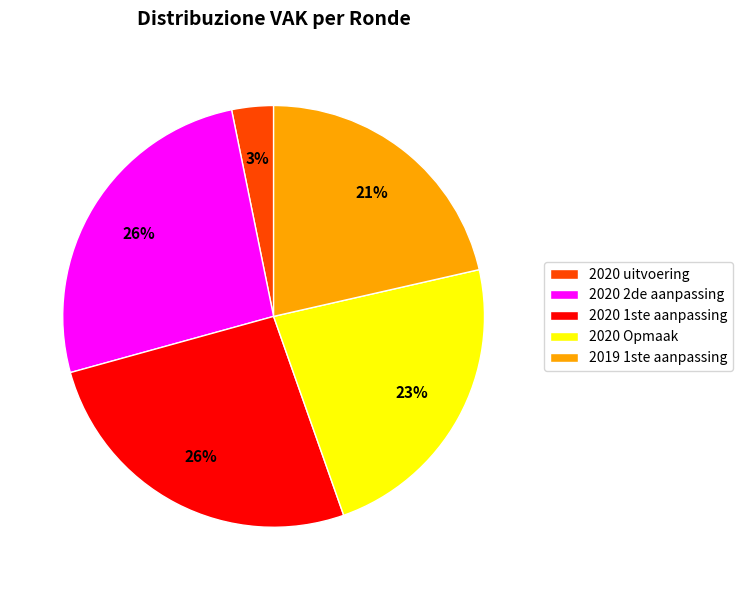

To the nearest percent, what percentage of the pie is 2020 Opmaak?

23%